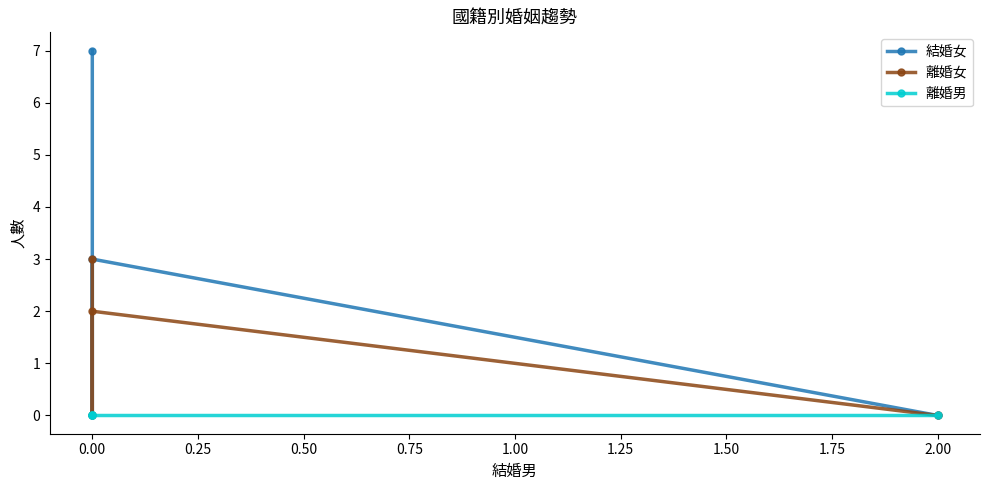

True or false: 離婚女 and 離婚男 cross at least once.

False